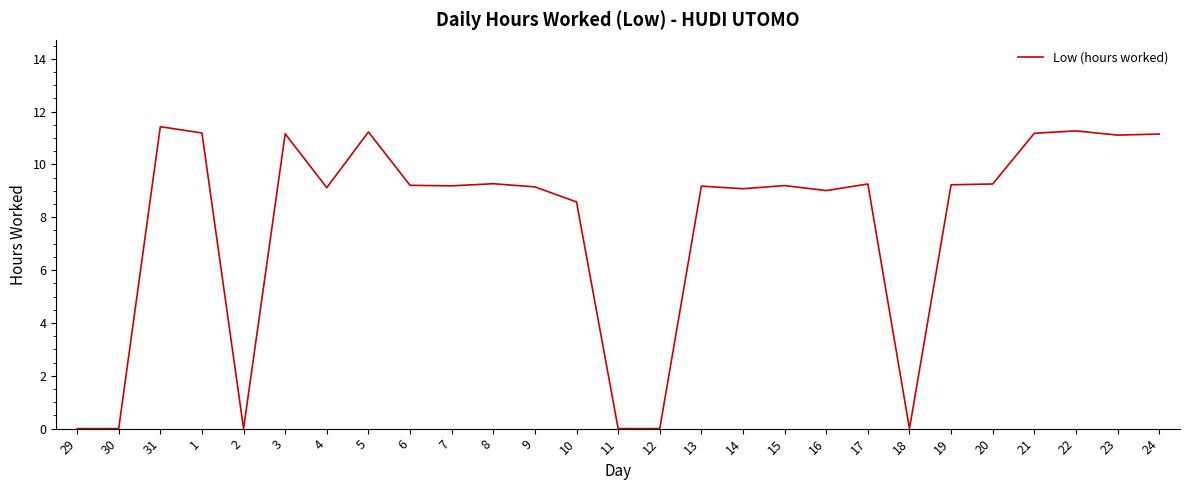

Which has a higher value, 5 or 12?

5